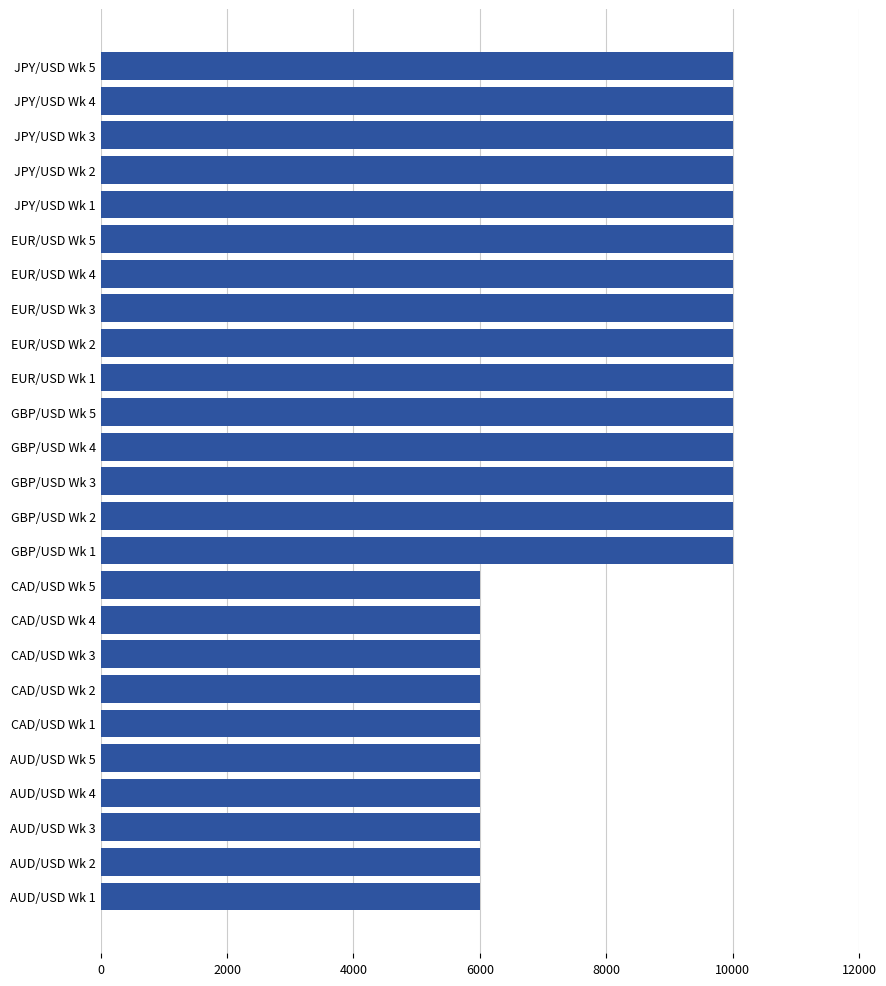

The value at GBP/USD Wk 3 is 4334. True or false?

False